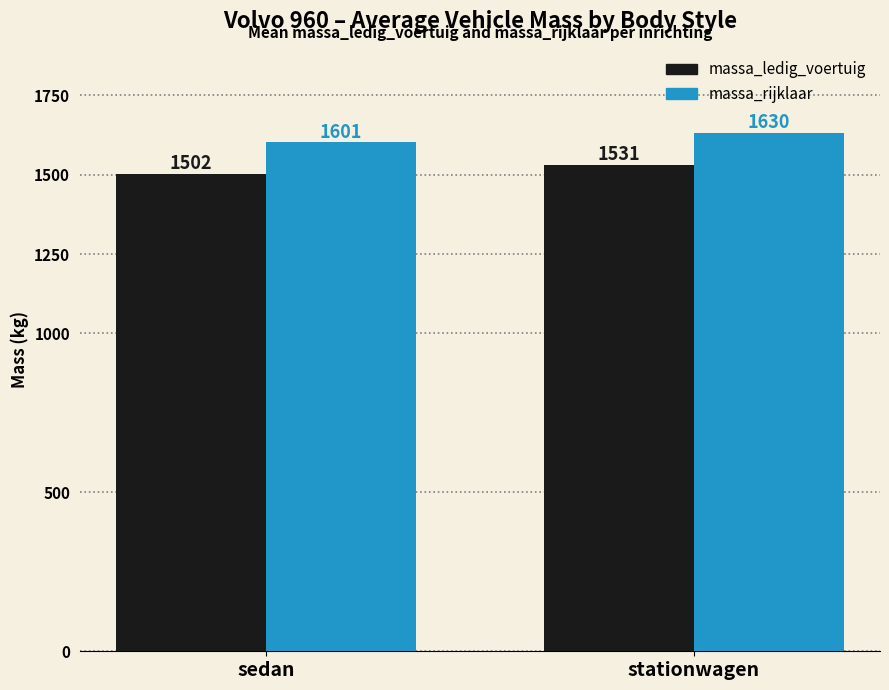

What is the label of the 2nd bar from the left?

stationwagen